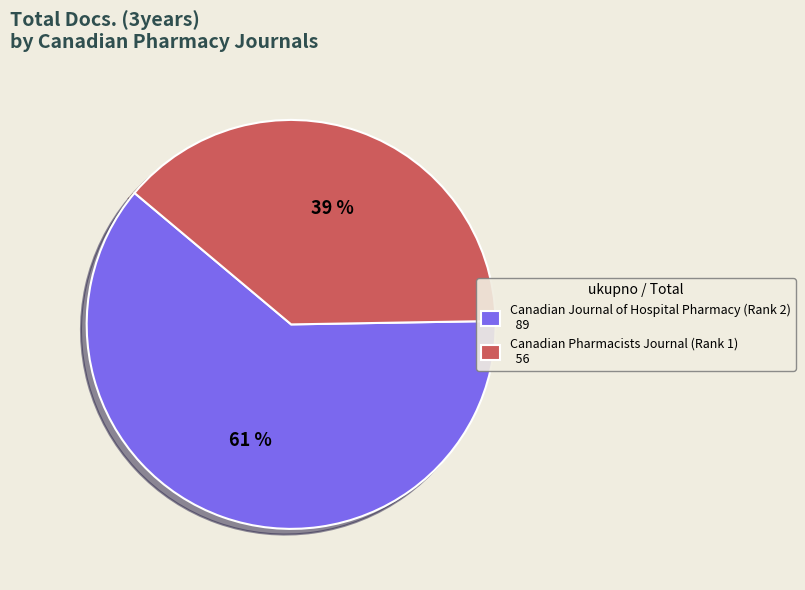

To the nearest percent, what percentage of the pie is Canadian Pharmacists Journal (Rank 1)?

39%